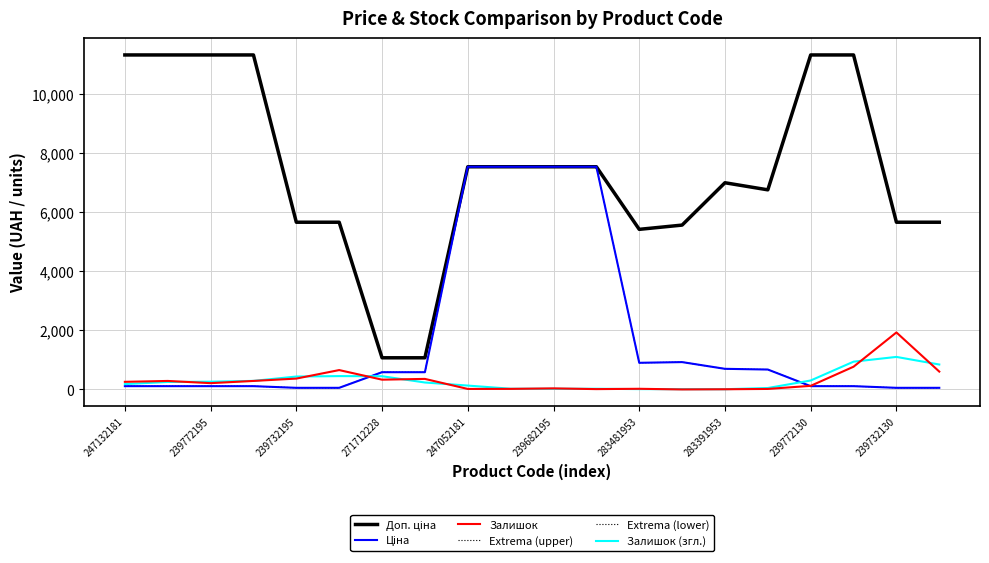

At how many categories does at least one series exceed 9855?

6